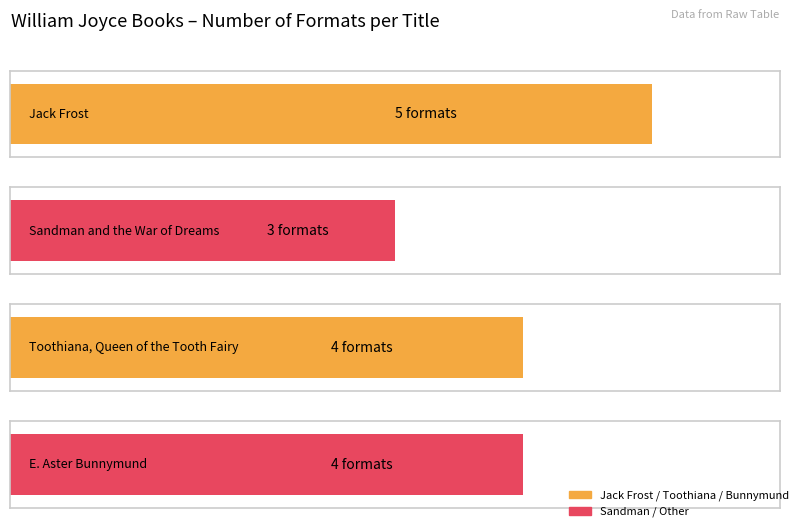

Where does the data first go above 4?

Jack Frost